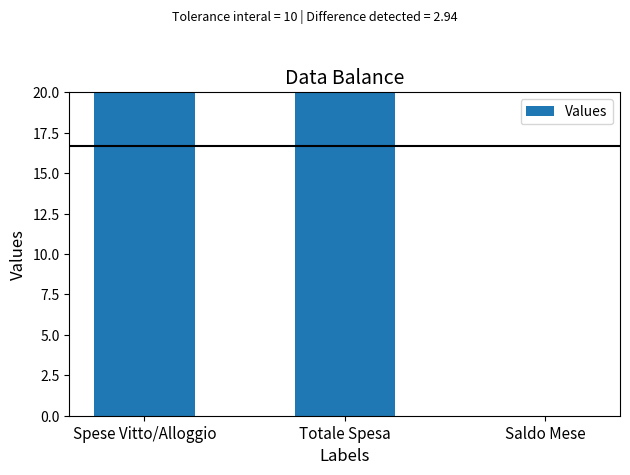

Are the bars horizontal?

No